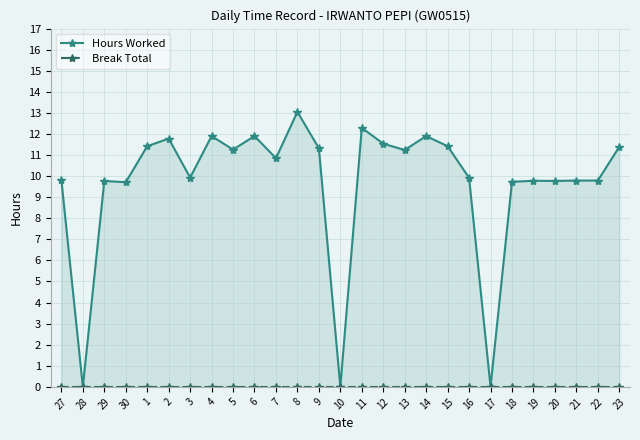

Which category has the highest value in the Hours Worked series?

8